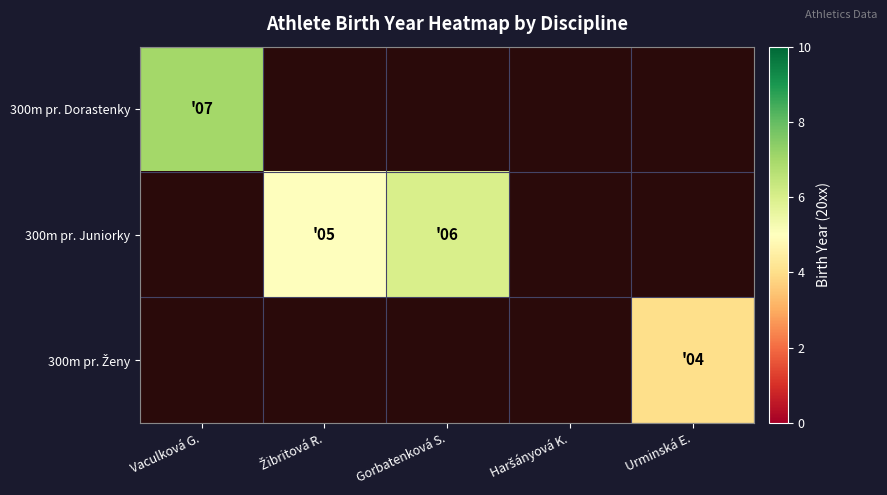

The 300m pr. Juniorky series shows 6.0 at Gorbatenková S.. True or false?

True